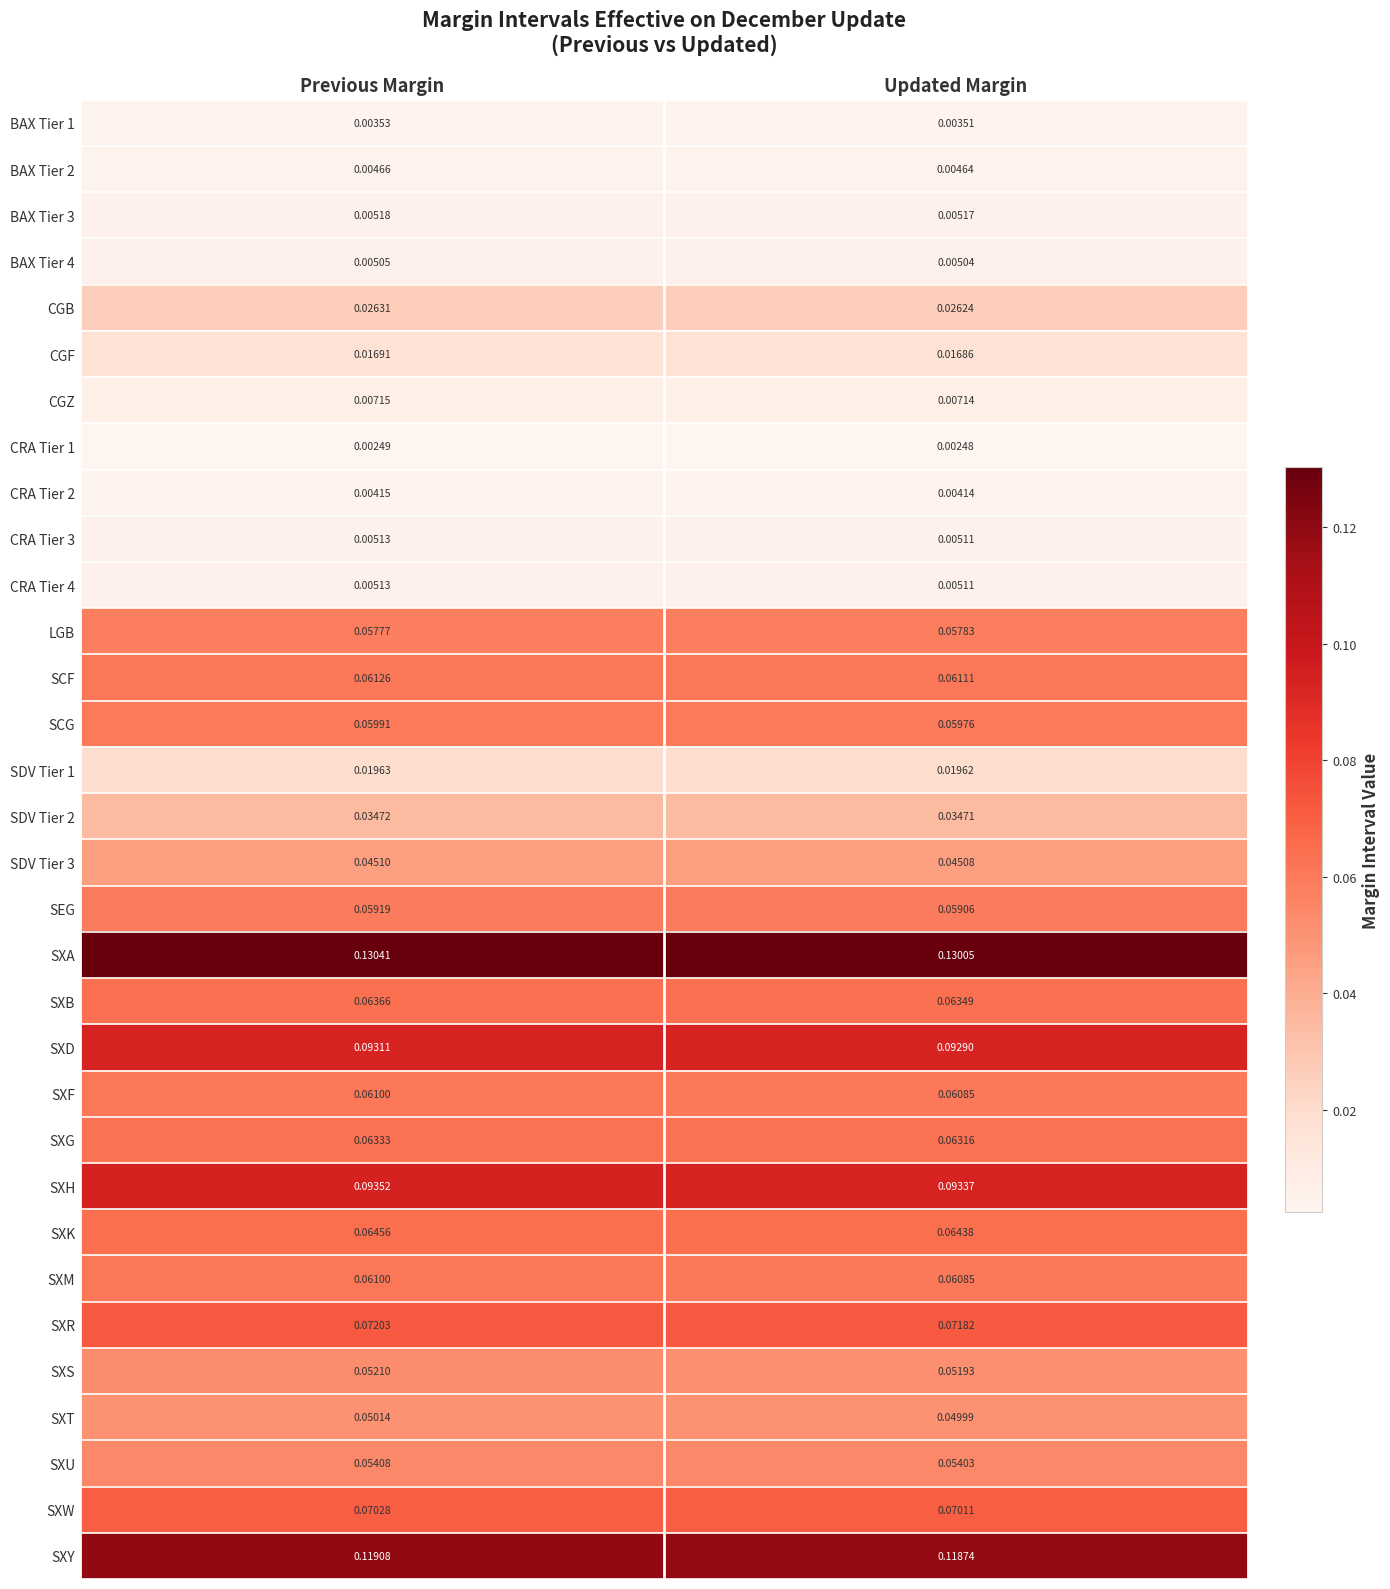

Which series changed the most between Previous Margin and Updated Margin?

SXA